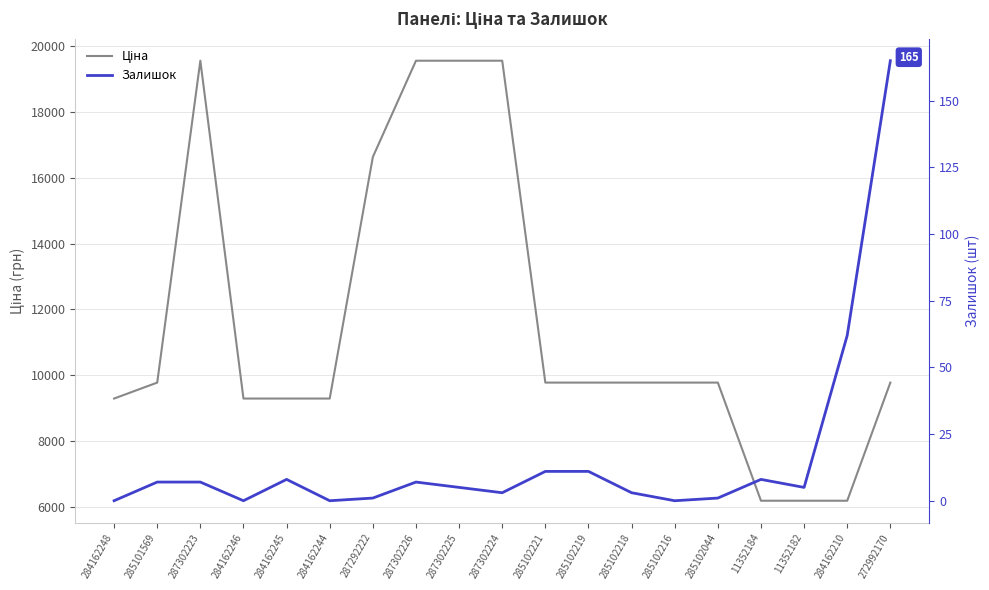

Is this an area chart (filled region under the line)?

No